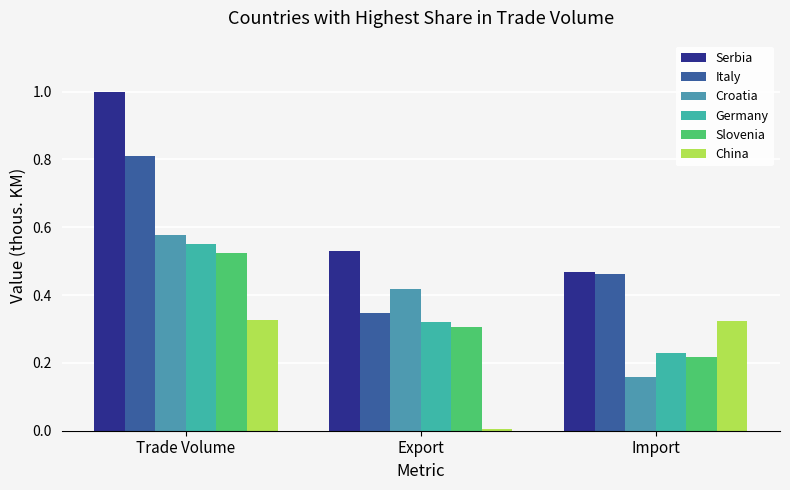

Reading left to right, what are all the values shown in this chart?

Serbia: Trade Volume=1.0	Export=0.5	Import=0.5
Italy: Trade Volume=0.8	Export=0.3	Import=0.5
Croatia: Trade Volume=0.6	Export=0.4	Import=0.2
Germany: Trade Volume=0.6	Export=0.3	Import=0.2
Slovenia: Trade Volume=0.5	Export=0.3	Import=0.2
China: Trade Volume=0.3	Export=0.0	Import=0.3